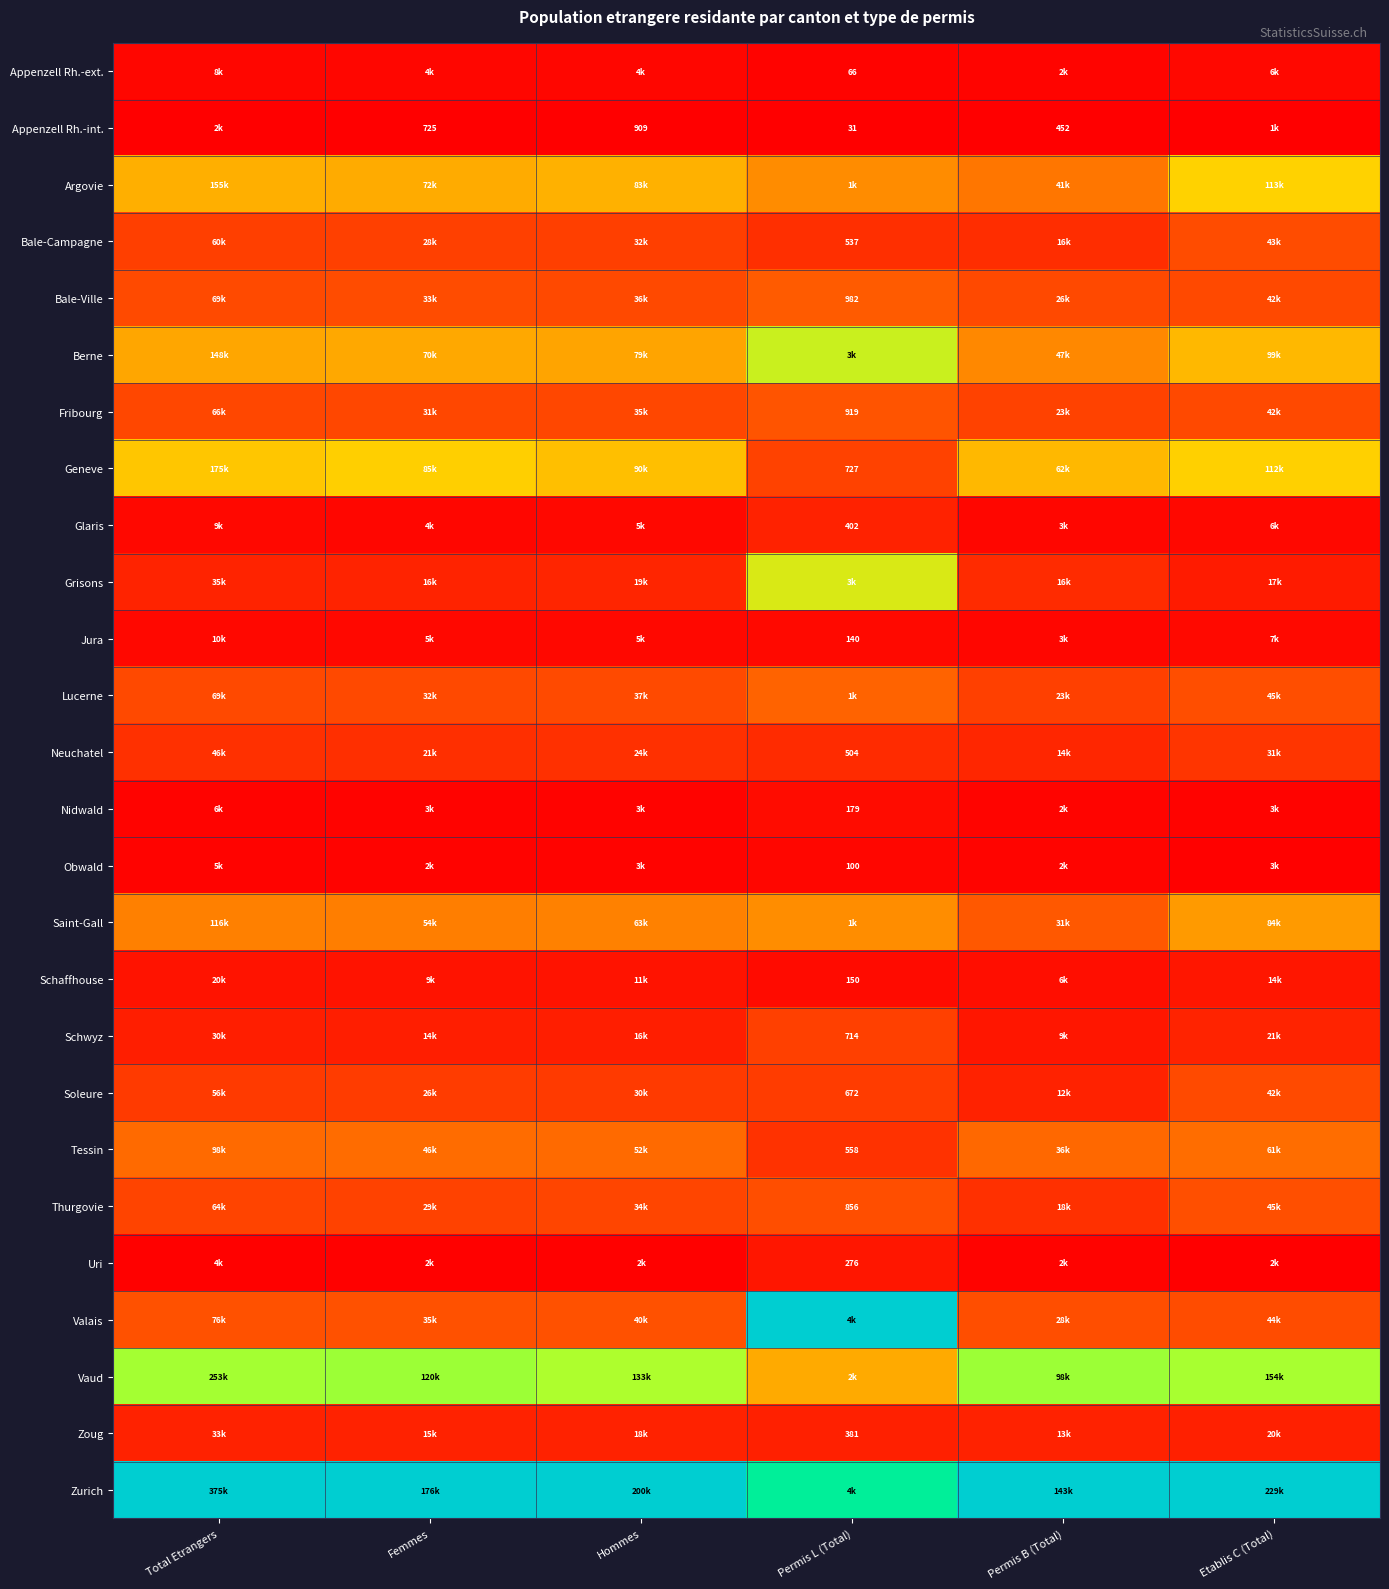

At how many categories does at least one series exceed 0?

6